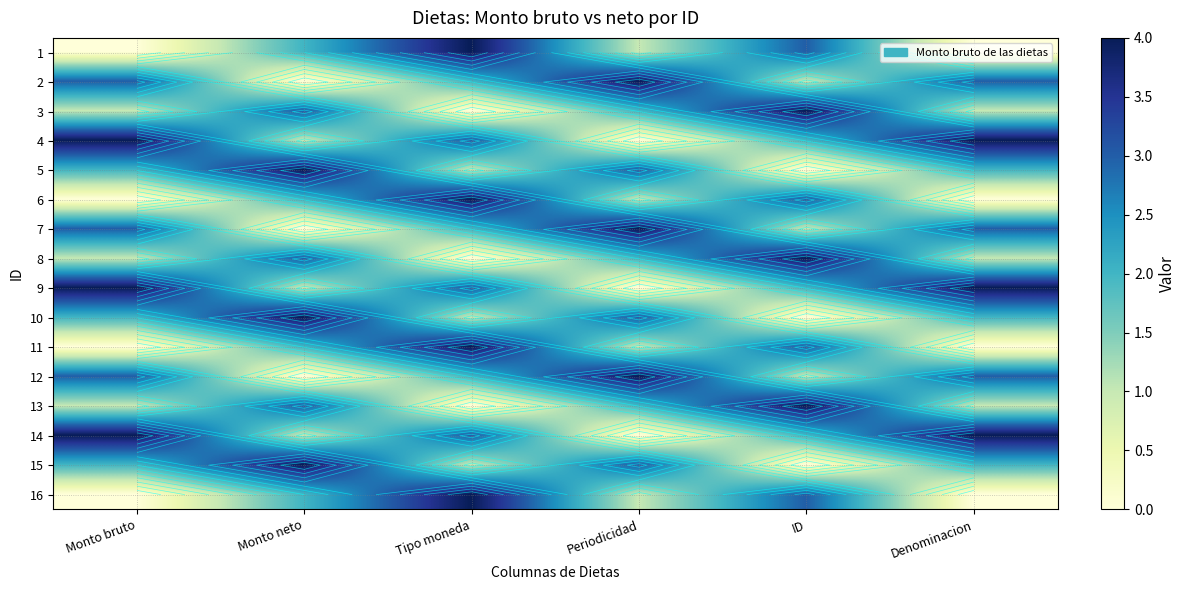

How many 2 values are between 1 and 3?

4